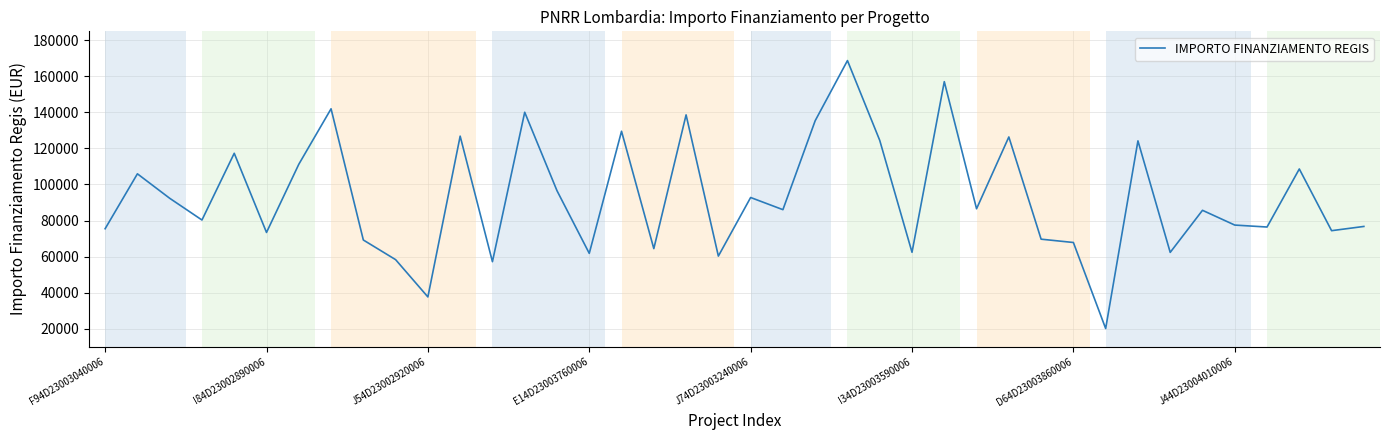

What is the smallest value displayed?

20035.6